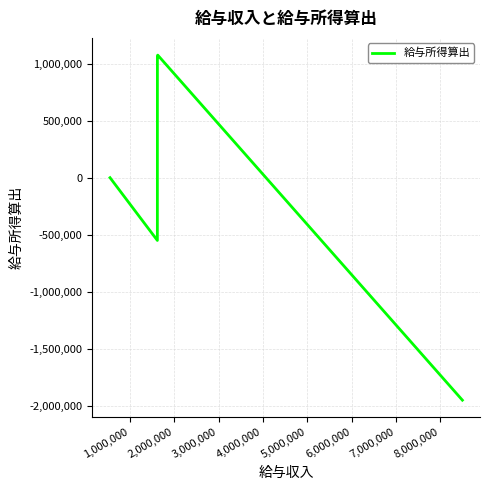

What is the difference between the second highest and second lowest values?

1622000